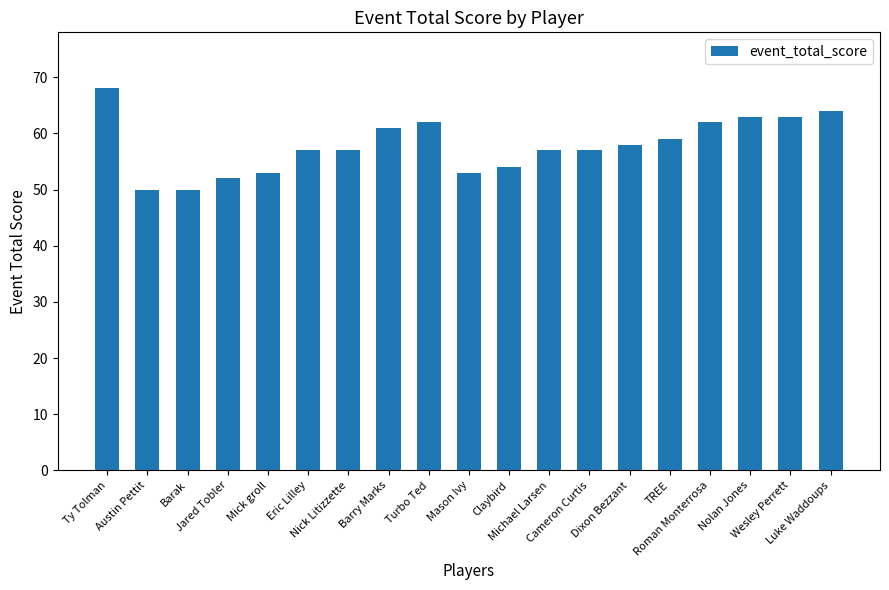

The chart shows a value of 78 at Jared Tobler. True or false?

False